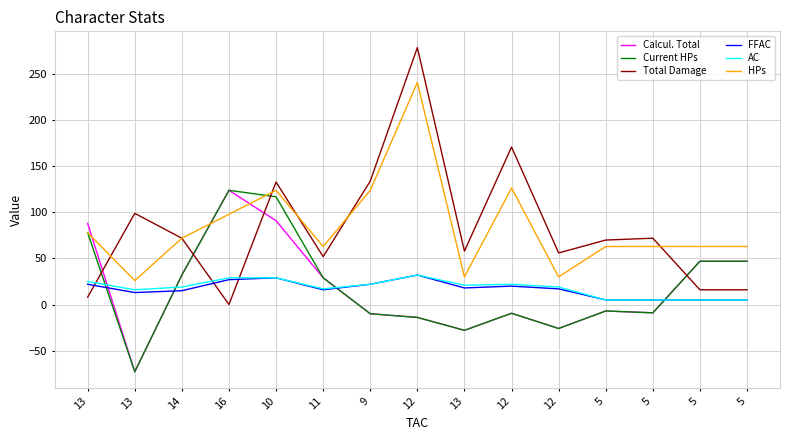

Reading right to left, what are all the values shown in this chart?

Calcul. Total: 5=47.0	5=47.0	5=-9.0	5=-7.0	12=-26.0	12=-9.5	13=-28.0	12=-14.0	9=-10.0	11=29.0	10=91.0	16=124.0	14=32.0	13=-73.0	13=88.0
Current HPs: 5=47.0	5=47.0	5=-9.0	5=-7.0	12=-26.0	12=-9.5	13=-28.0	12=-14.0	9=-10.0	11=29.0	10=117.0	16=124.0	14=32.0	13=-73.0	13=78.0
Total Damage: 5=16.0	5=16.0	5=72.0	5=70.0	12=56.0	12=171.0	13=58.0	12=279.0	9=134.0	11=52.0	10=133.0	16=0.0	14=72.0	13=99.0	13=8.0
FFAC: 5=5.0	5=5.0	5=5.0	5=5.0	12=17.0	12=20.0	13=18.0	12=32.0	9=22.0	11=16.0	10=29.0	16=27.0	14=15.0	13=13.0	13=22.0
AC: 5=5.0	5=5.0	5=5.0	5=5.0	12=19.0	12=22.0	13=21.0	12=32.0	9=22.0	11=17.0	10=29.0	16=29.0	14=19.0	13=16.0	13=25.0
HPs: 5=63.0	5=63.0	5=63.0	5=63.0	12=30.0	12=126.5	13=30.0	12=241.0	9=124.0	11=63.0	10=124.0	16=98.0	14=72.0	13=26.0	13=78.0